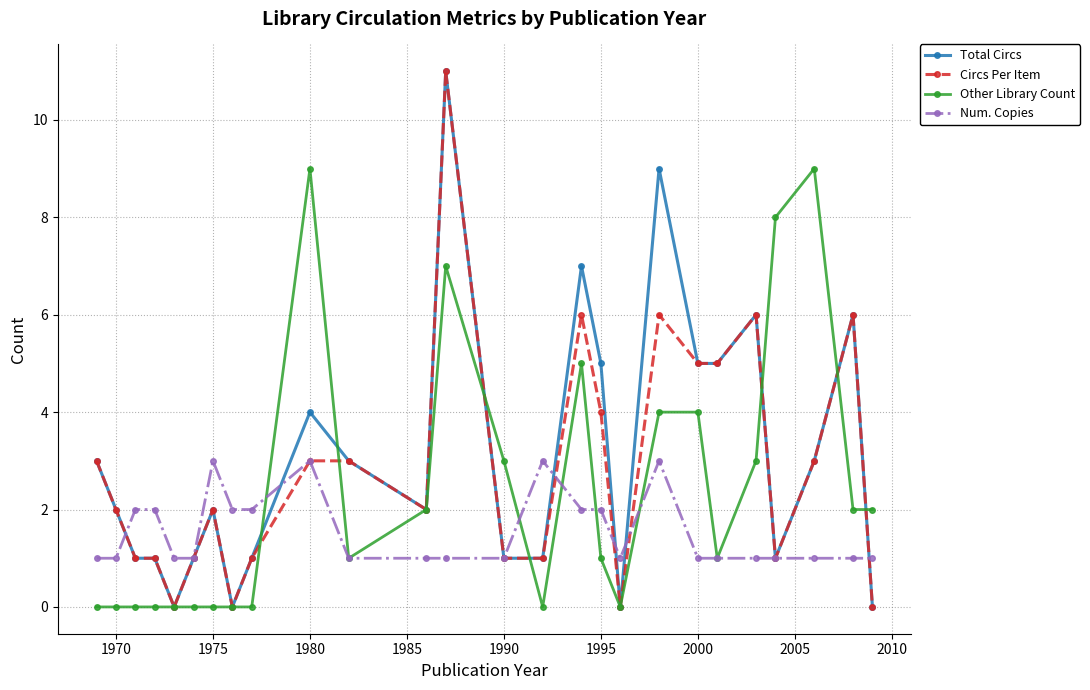

What is the maximum value shown in the chart?

11